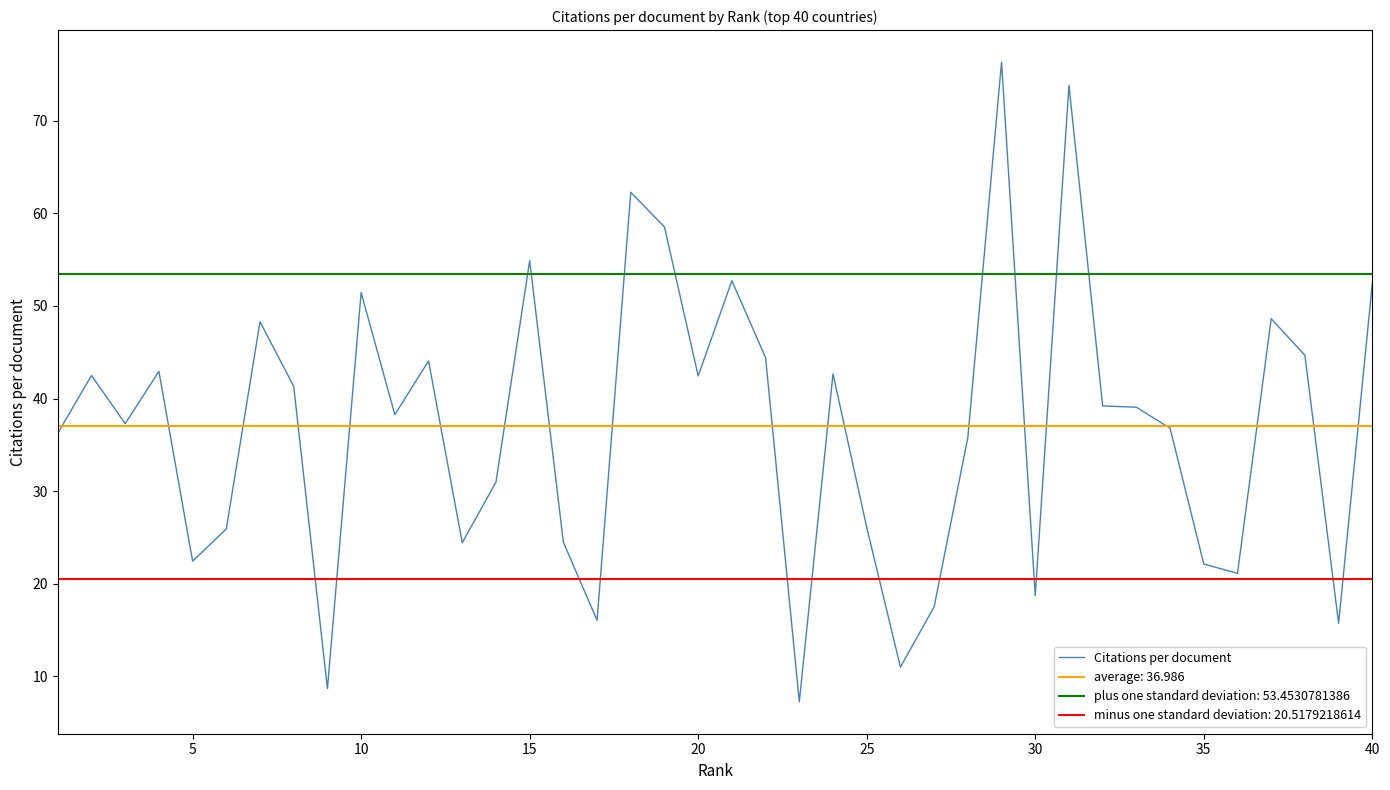

Does the chart display data point markers on the line(s)?

No